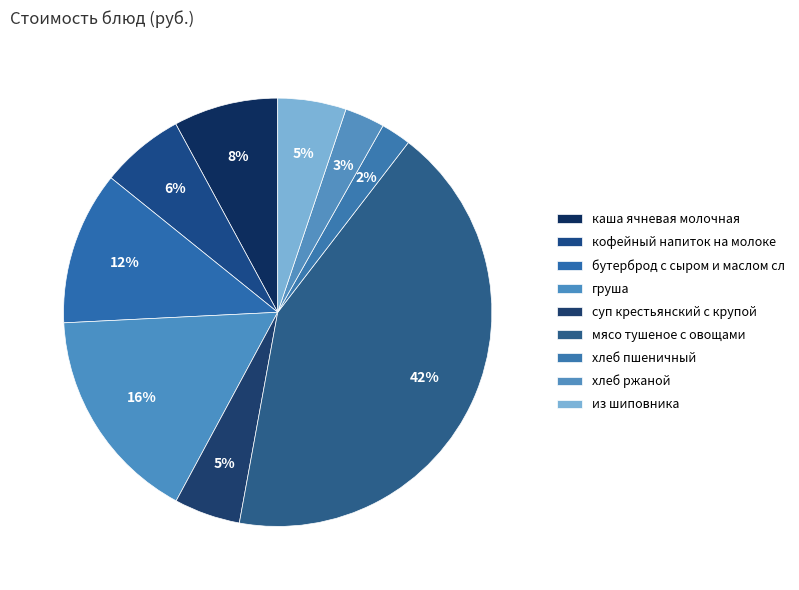

Is there any slice that represents more than half of the pie?

No